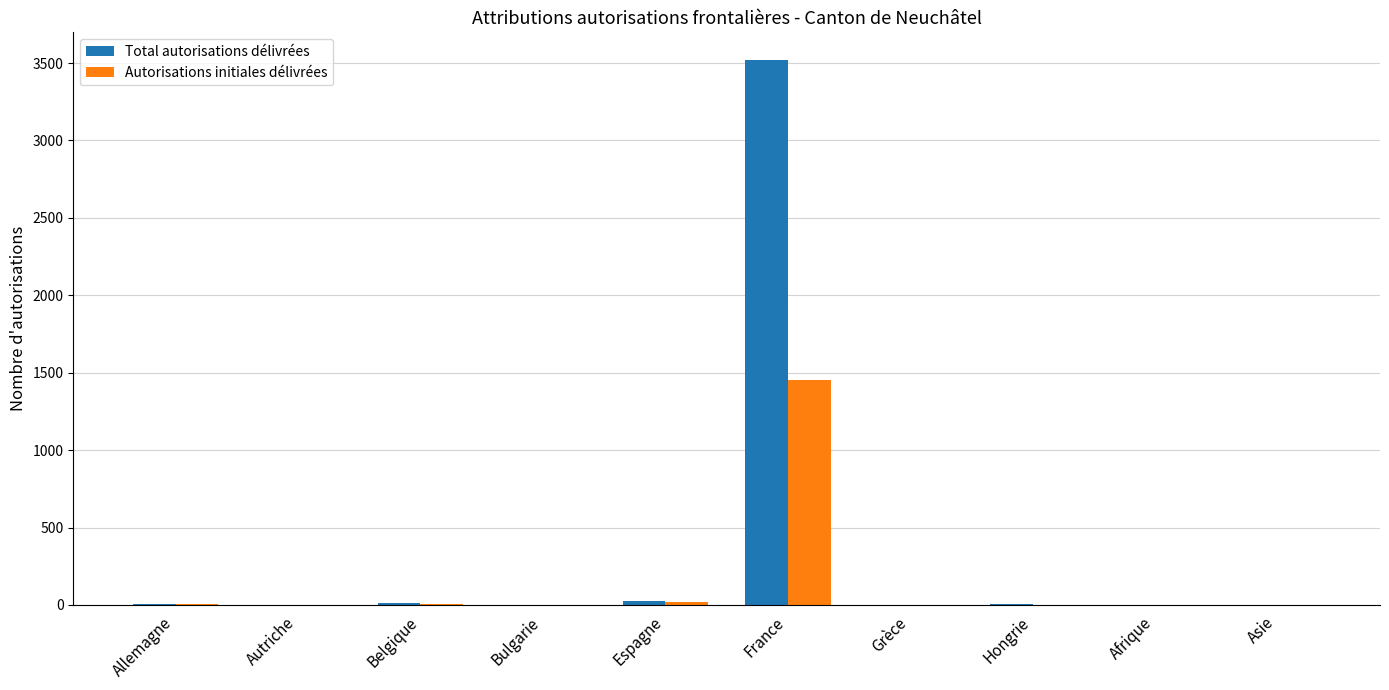

Which series changed the most between Espagne and France?

Total autorisations délivrées